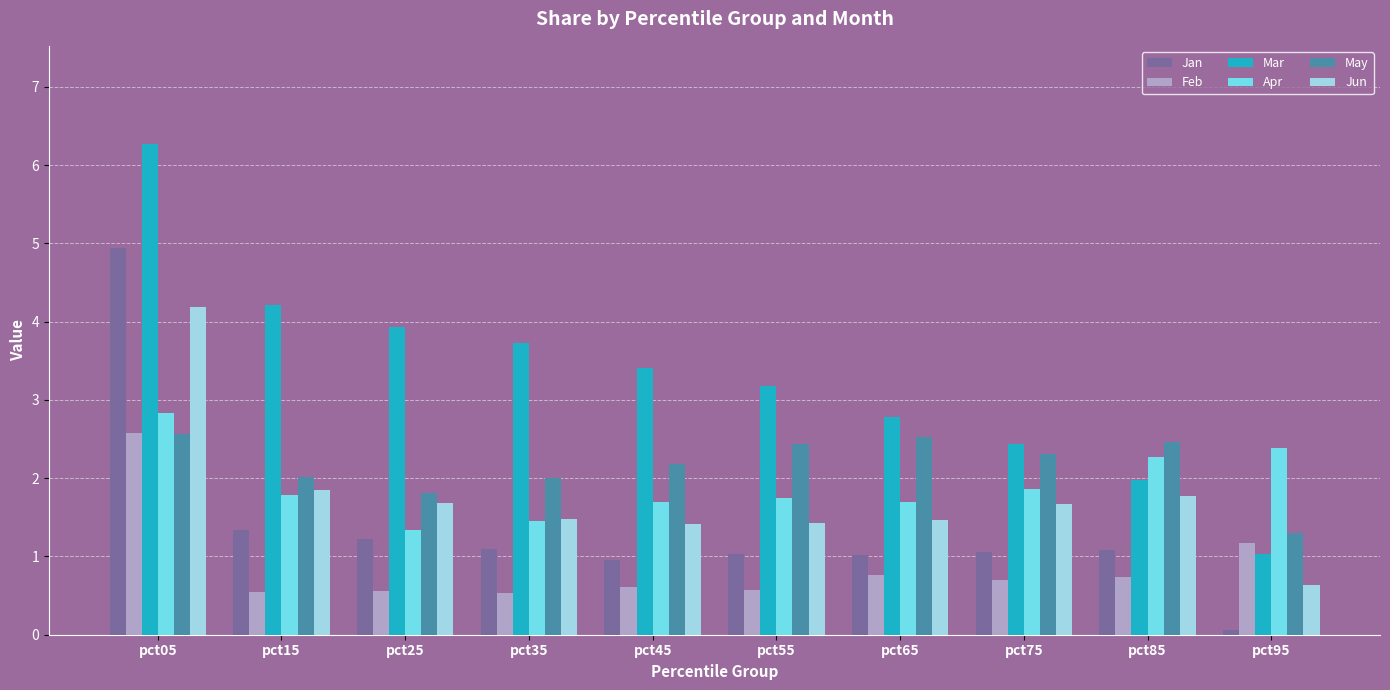

What is the smallest value displayed?

0.1